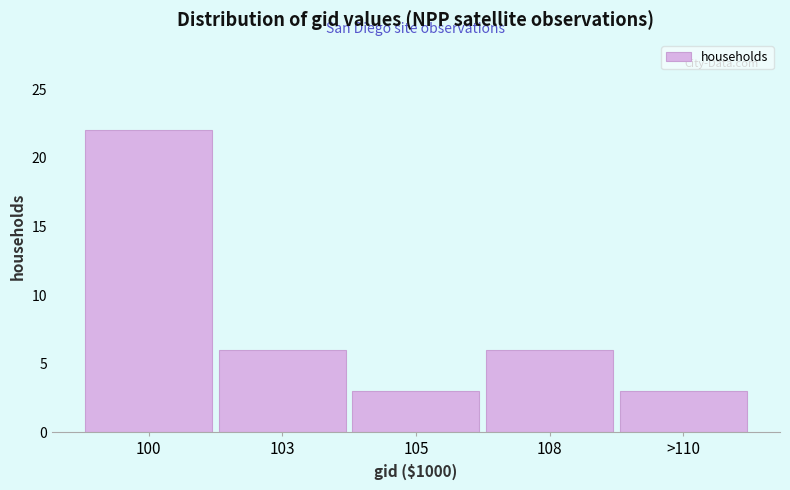

Reading left to right, extract all data points from this chart.

100=22	103=6	105=3	108=6	>110=3